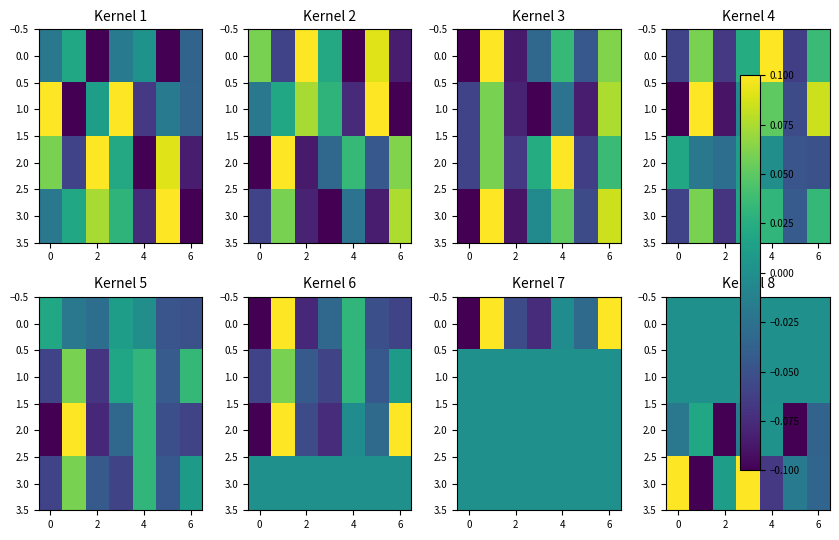

At which label is 3.0 closest to 0?

2